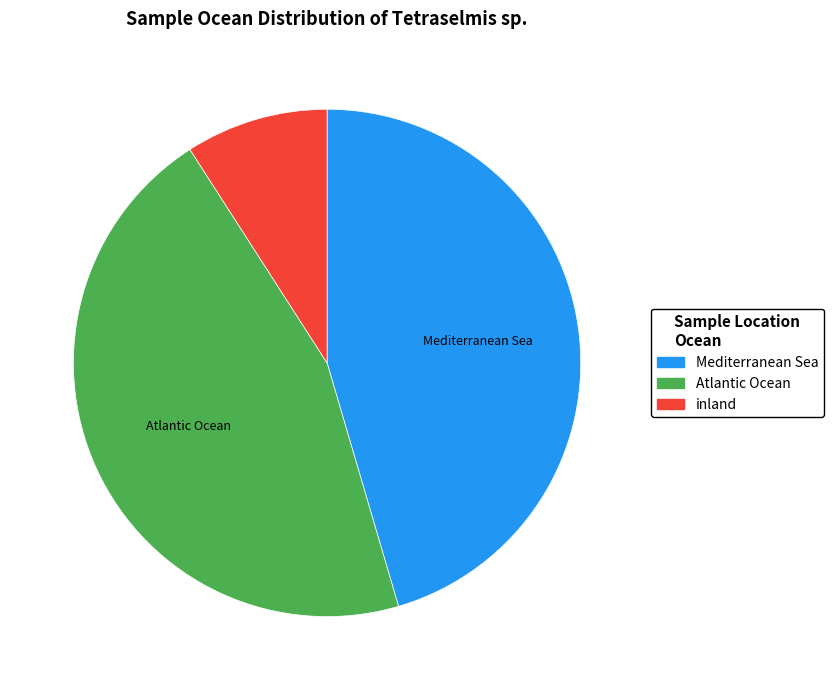

Is there a majority slice in this chart?

No